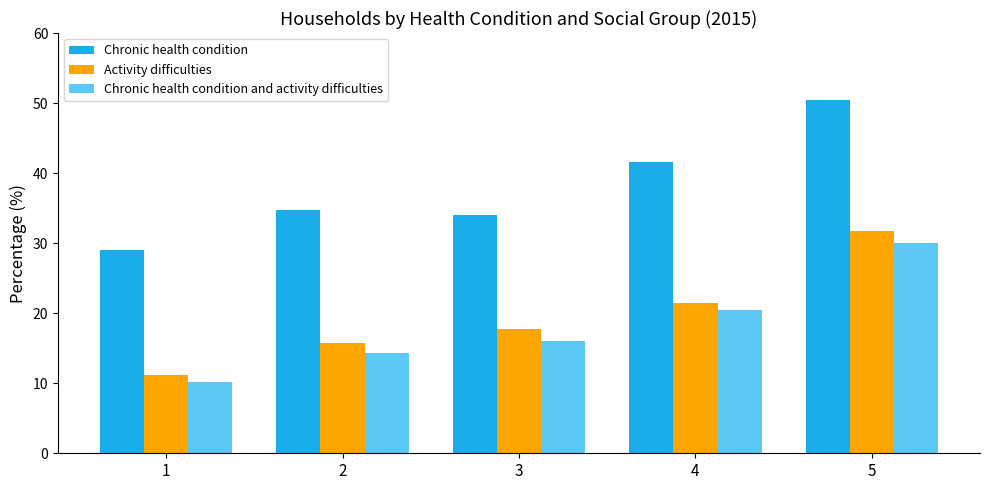

Which series has the largest range (max minus min)?

Chronic health condition